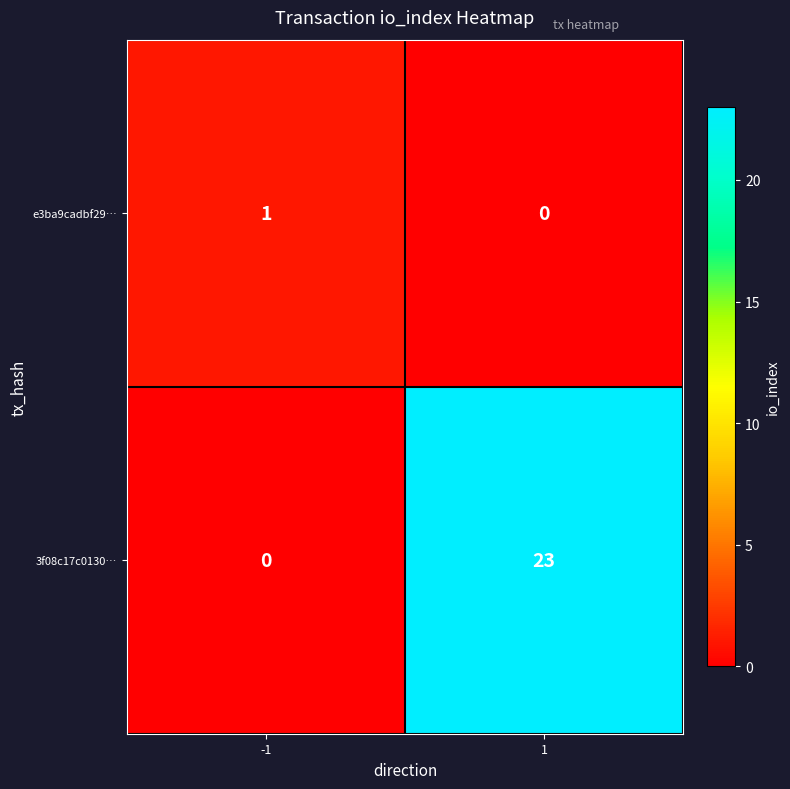

Rank the series at 1 from lowest to highest value.

e3ba9cadbf29…, 3f08c17c0130…